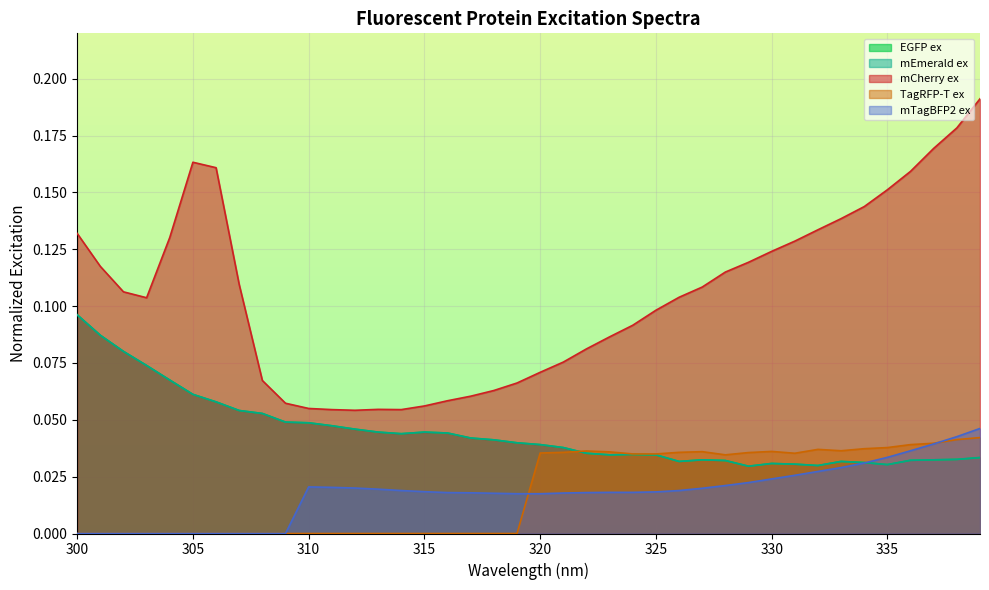

At which category does the chart reach its minimum across all series?

300